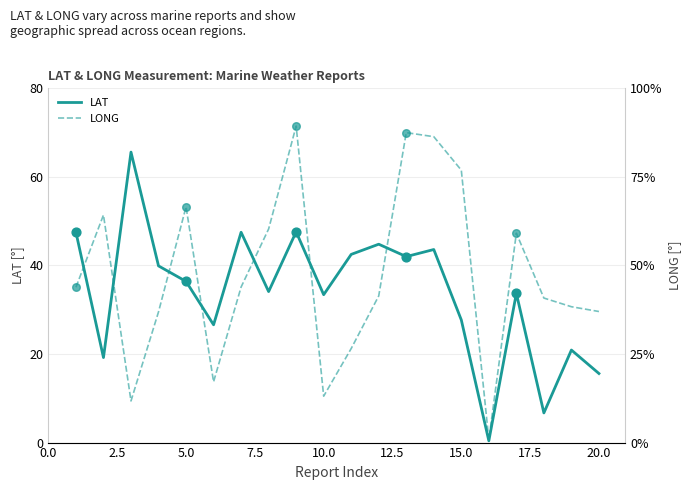

The LAT series shows 61.2 at 5.0. True or false?

False